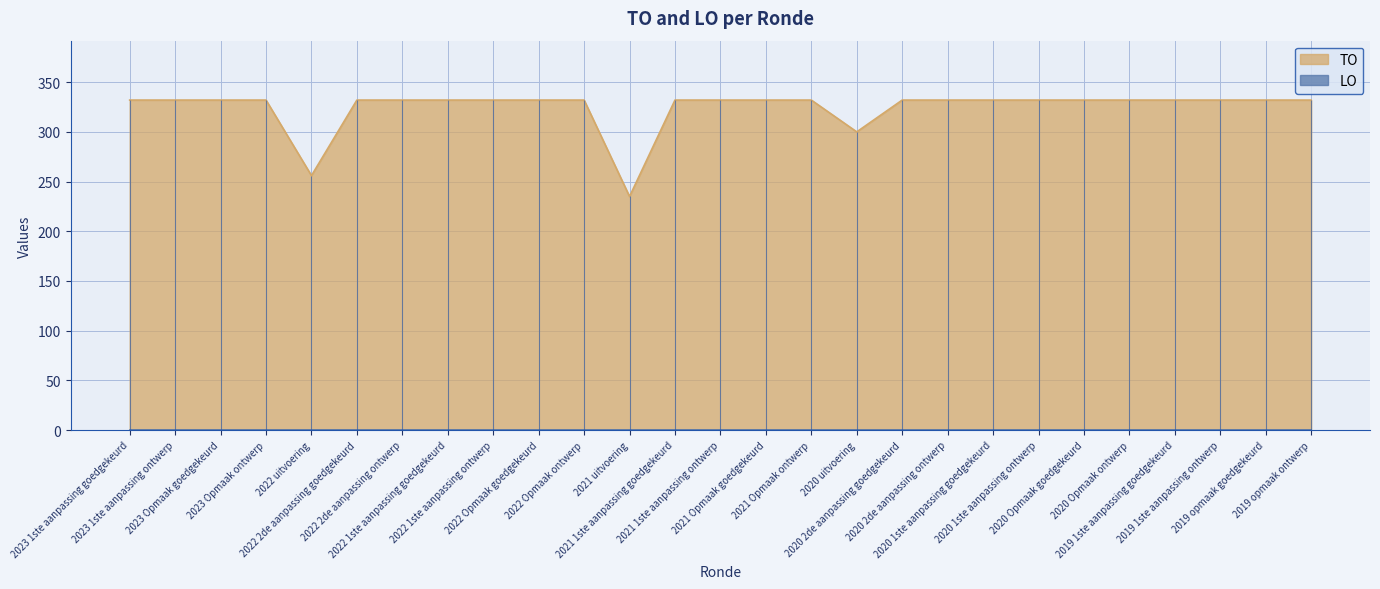

What is the value of the 1st point from the left?

332